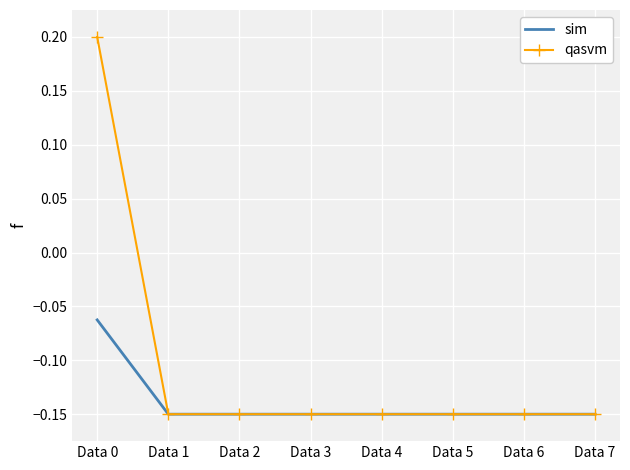

At which category is the sum across all series the highest?

Data 0